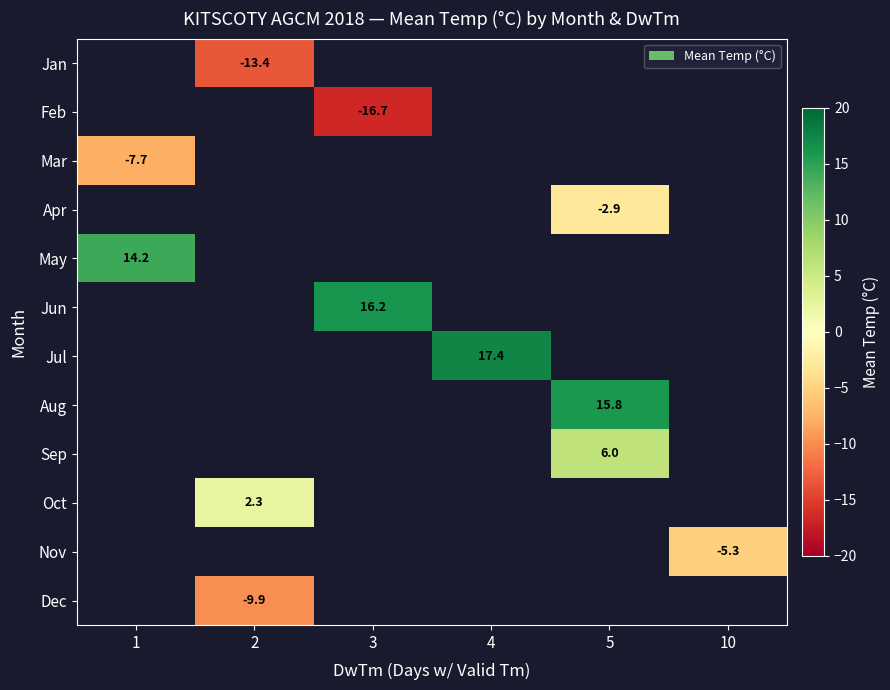

What is the minimum value shown in the chart?

-16.7